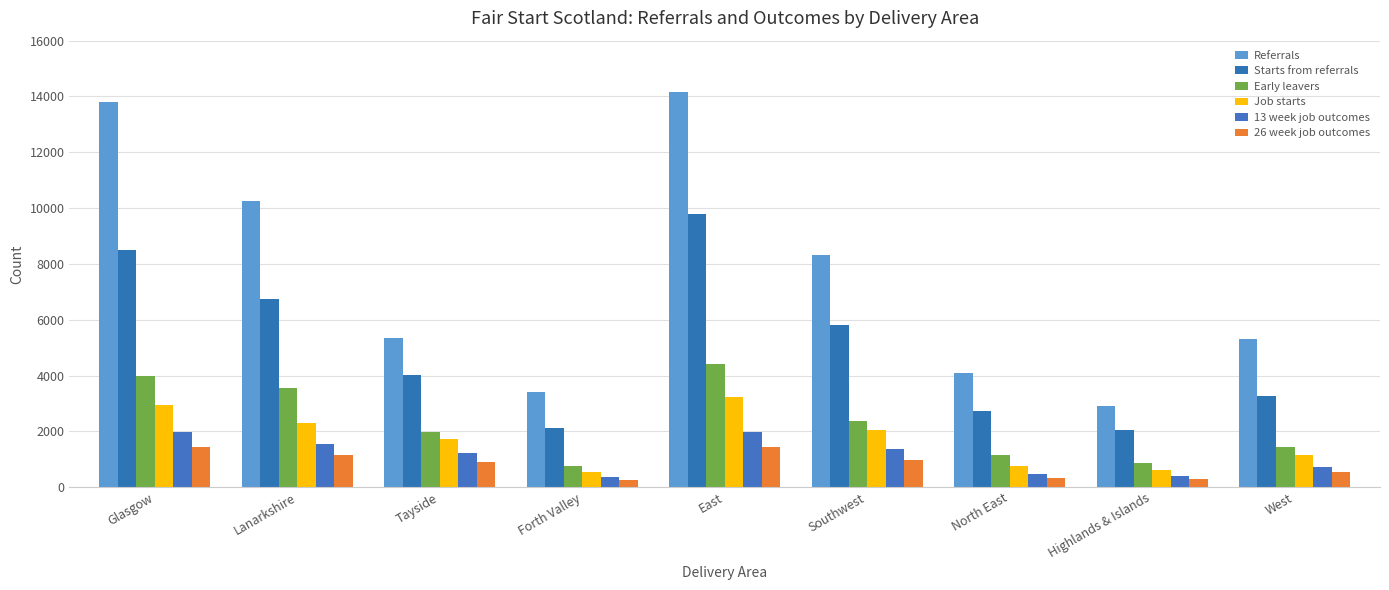

What is the difference between the highest and lowest values at Lanarkshire?

9085